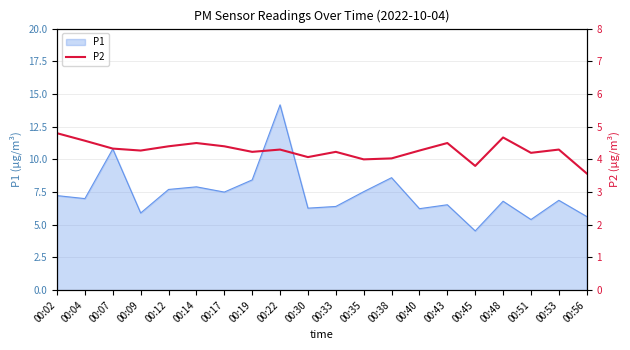

True or false: P1 has a value of 7.5 at 00:35.

True